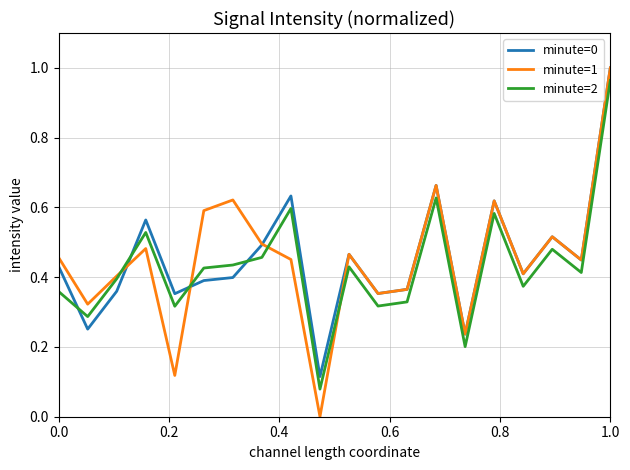

Which series has the largest range (max minus min)?

minute=1